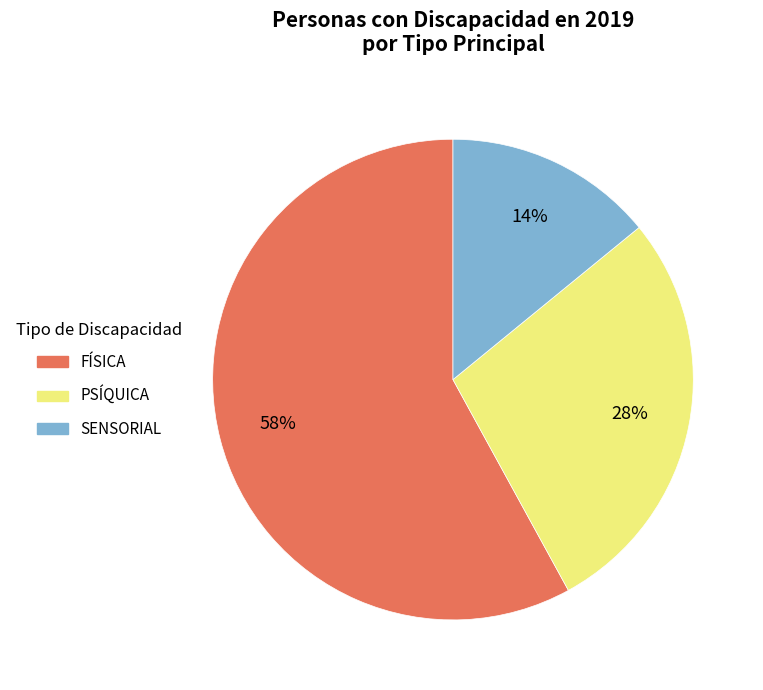

To the nearest percent, what is the average slice percentage?

33%